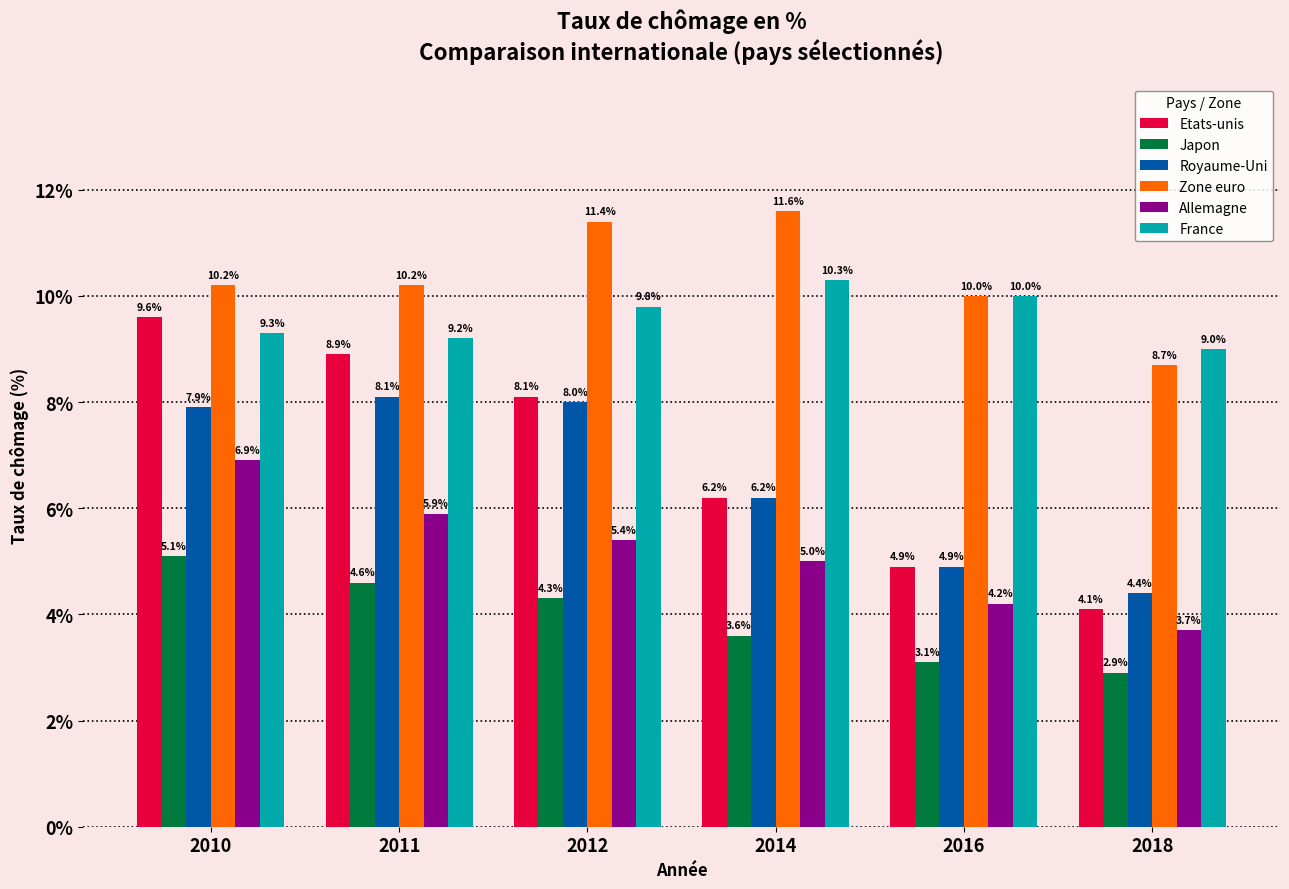

What is the value of the Royaume-Uni bar at the 3rd from the left?

8.0